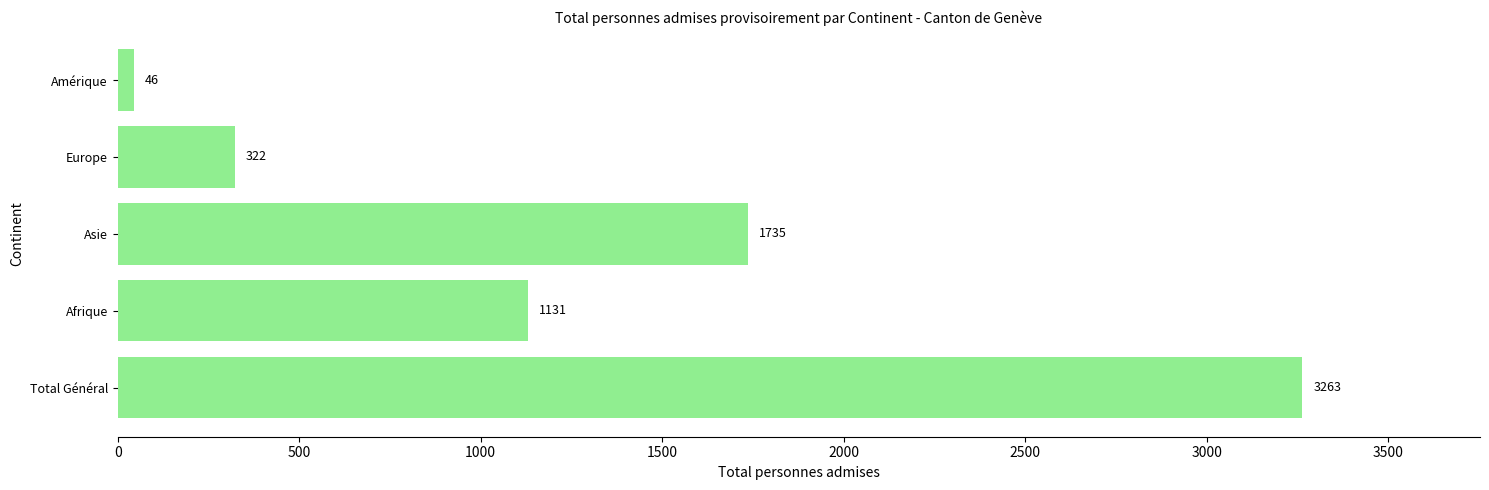

What value does the data have at Total Général, to the nearest 10?

3260